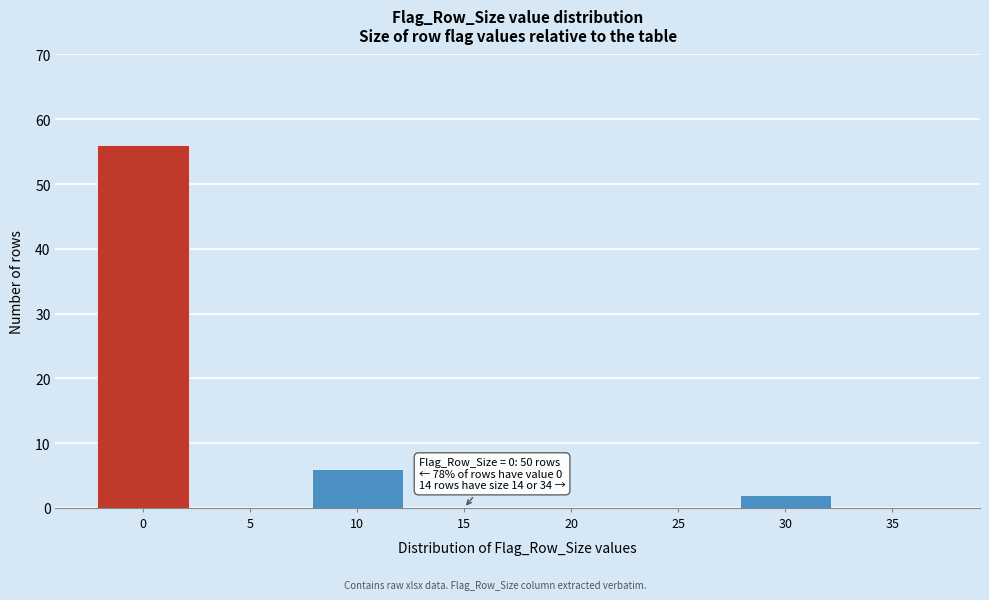

Reading right to left, transcribe all the data shown in this chart.

35=0	30=2	25=0	20=0	15=0	10=6	5=0	0=56